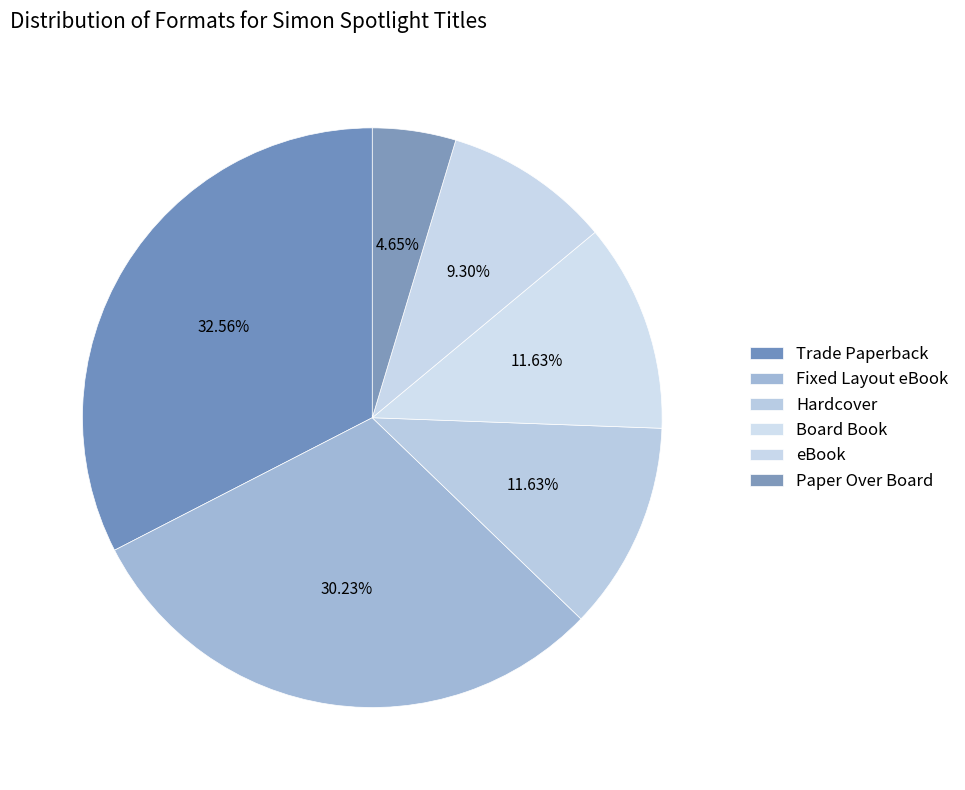

Approximately how many times larger is the value at Fixed Layout eBook compared to Paper Over Board?

6.5